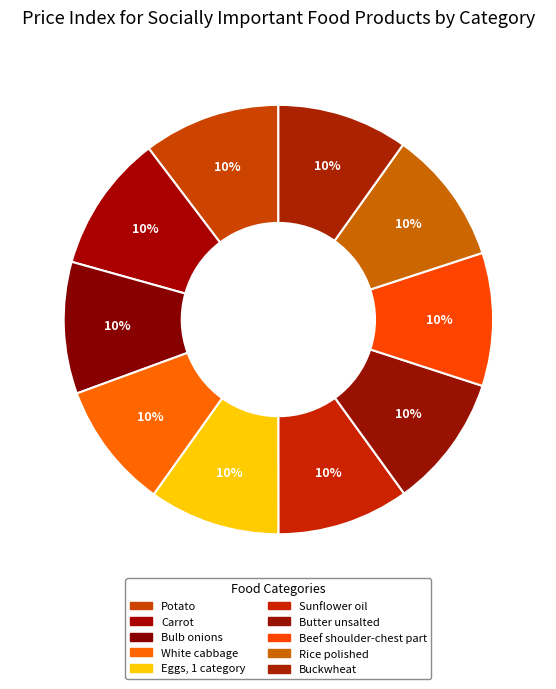

How much of the chart is everything except Eggs, 1 category?

90.1%